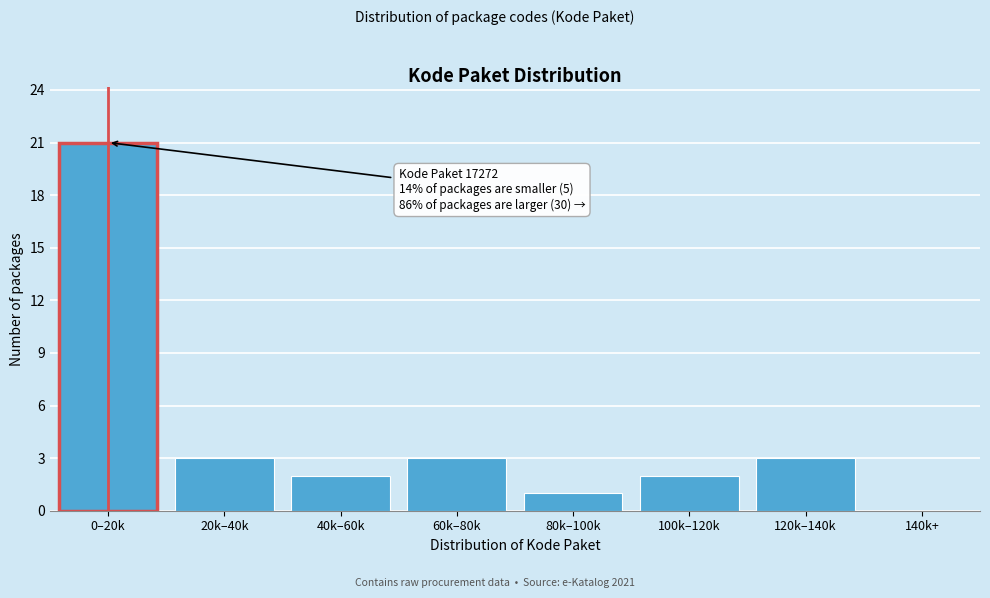

Reading left to right, transcribe all the data shown in this chart.

0–20k=21	20k–40k=3	40k–60k=2	60k–80k=3	80k–100k=1	100k–120k=2	120k–140k=3	140k+=0